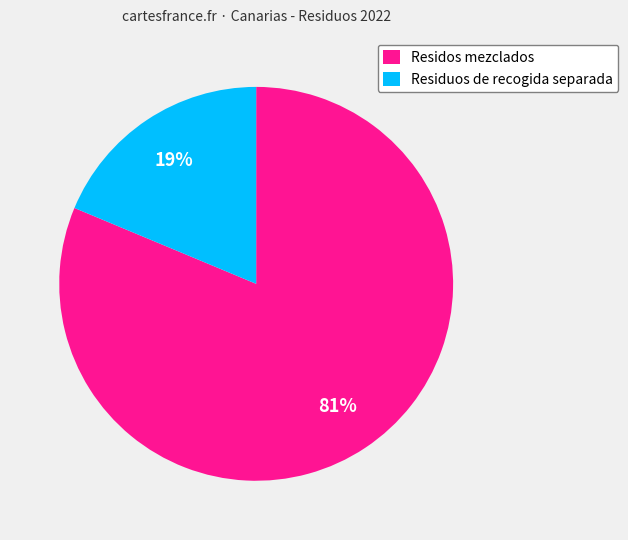

Is there a majority slice in this chart?

Yes